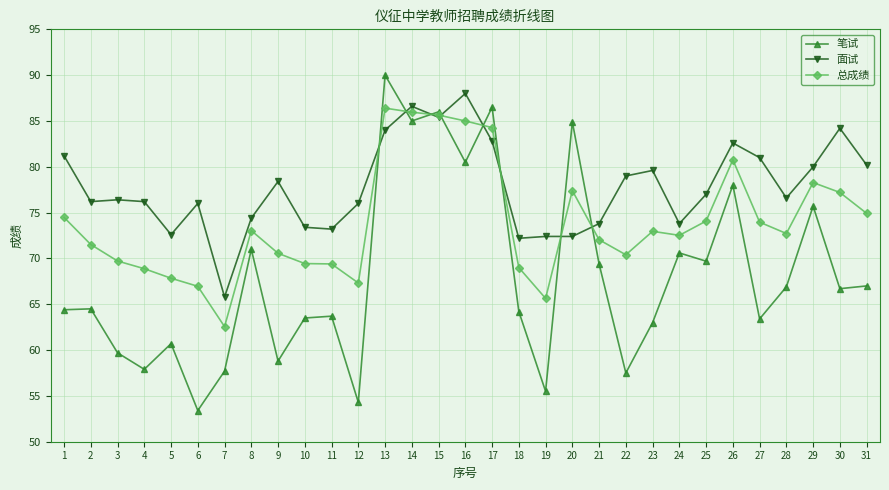

Which series has the largest range (max minus min)?

笔试